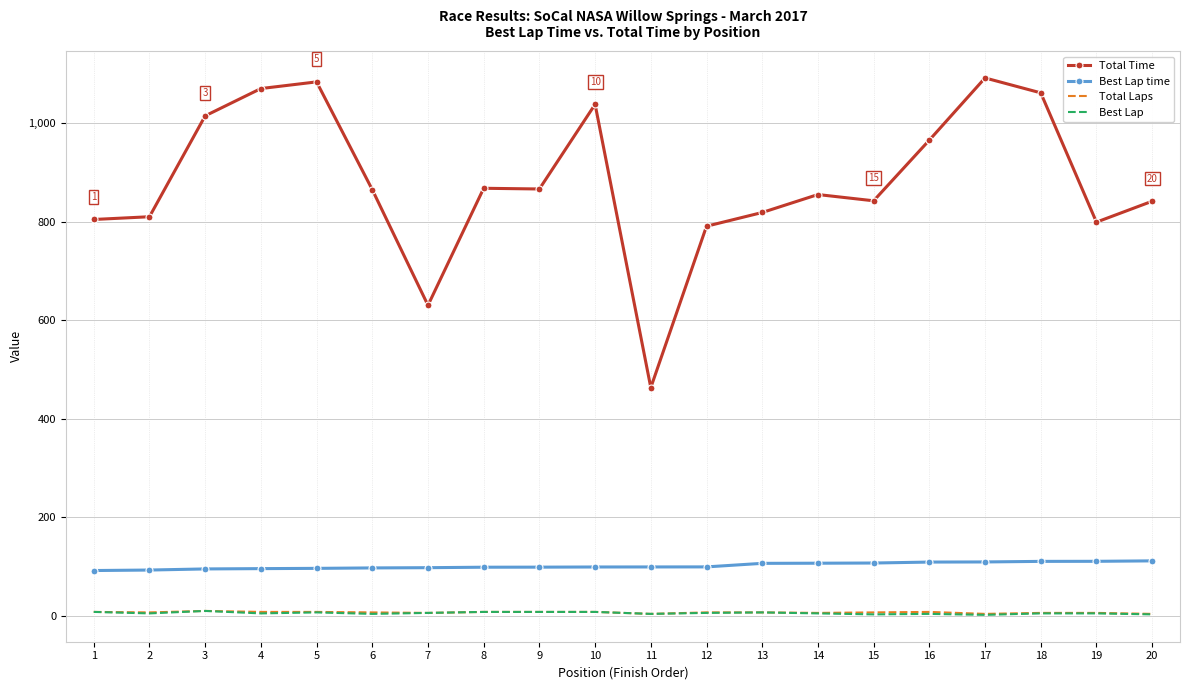

What is the greatest value displayed?

1092.0